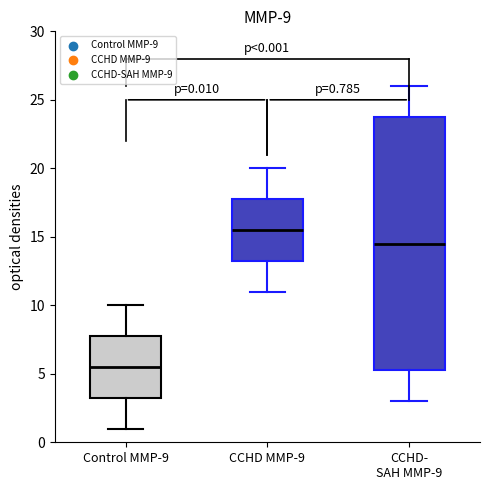

Comparing the boxes themselves (not the whiskers), which one is the tallest?

CCHD- SAH MMP-9